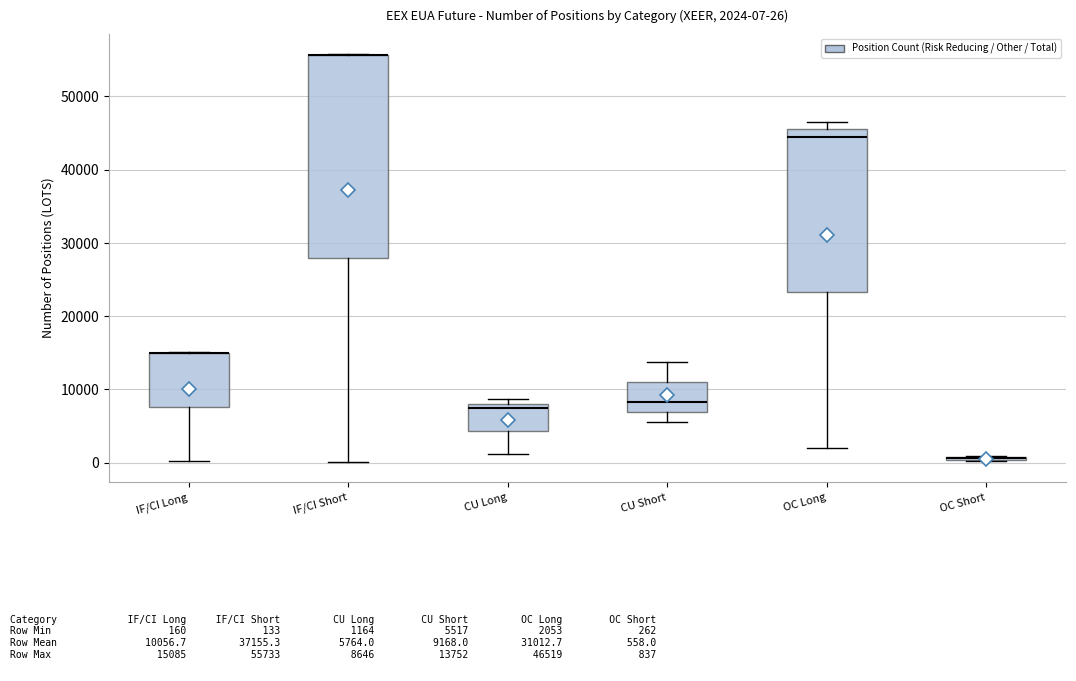

Comparing the boxes themselves (not the whiskers), which one is the tallest?

IF/CI Short